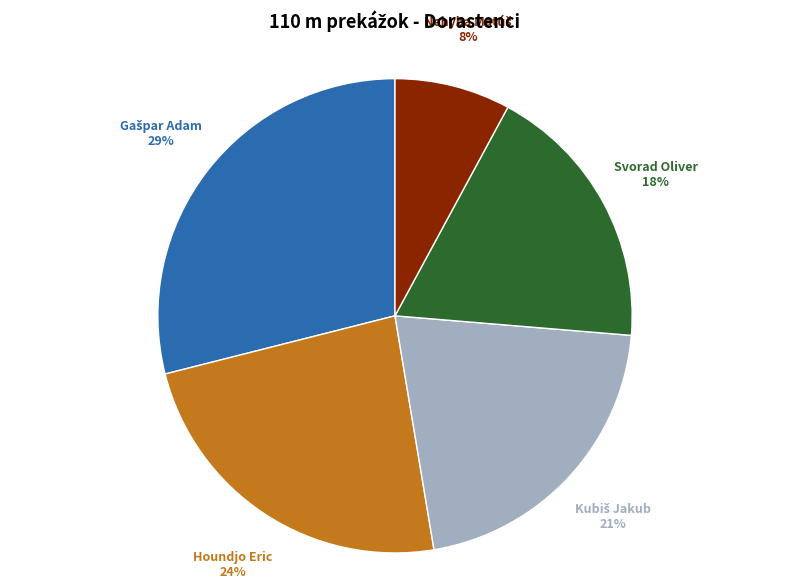

Is there a majority slice in this chart?

No